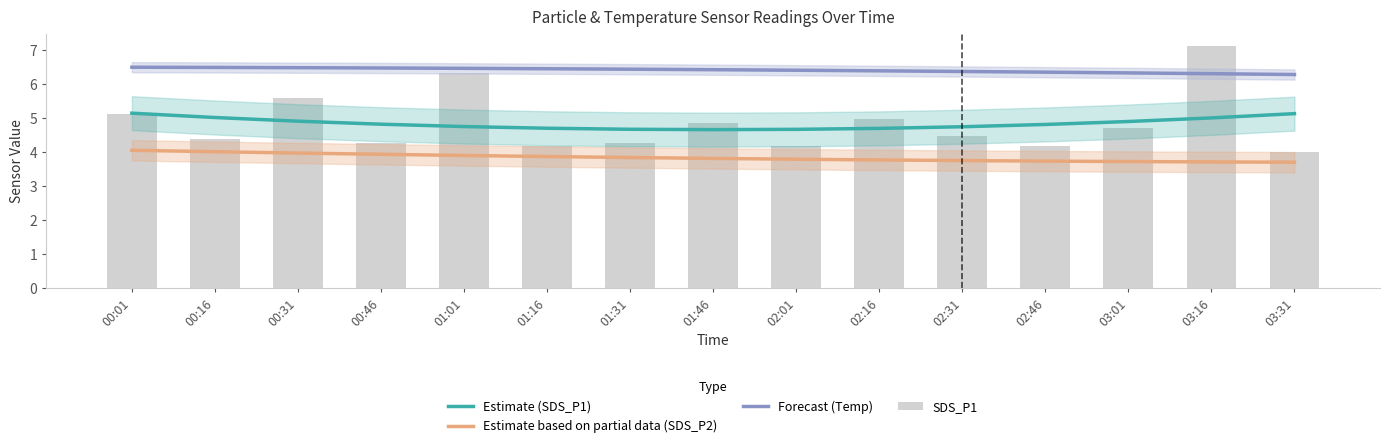

What value does the Forecast (Temp) series have at 03:31?

6.3